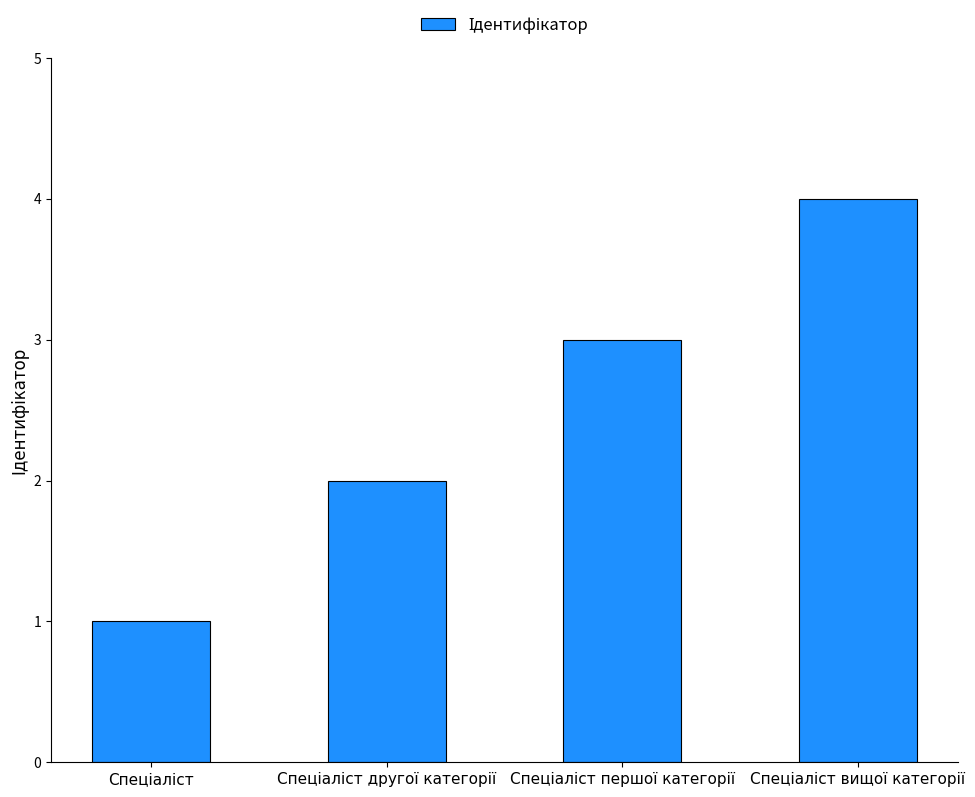

What is the greatest value displayed?

4